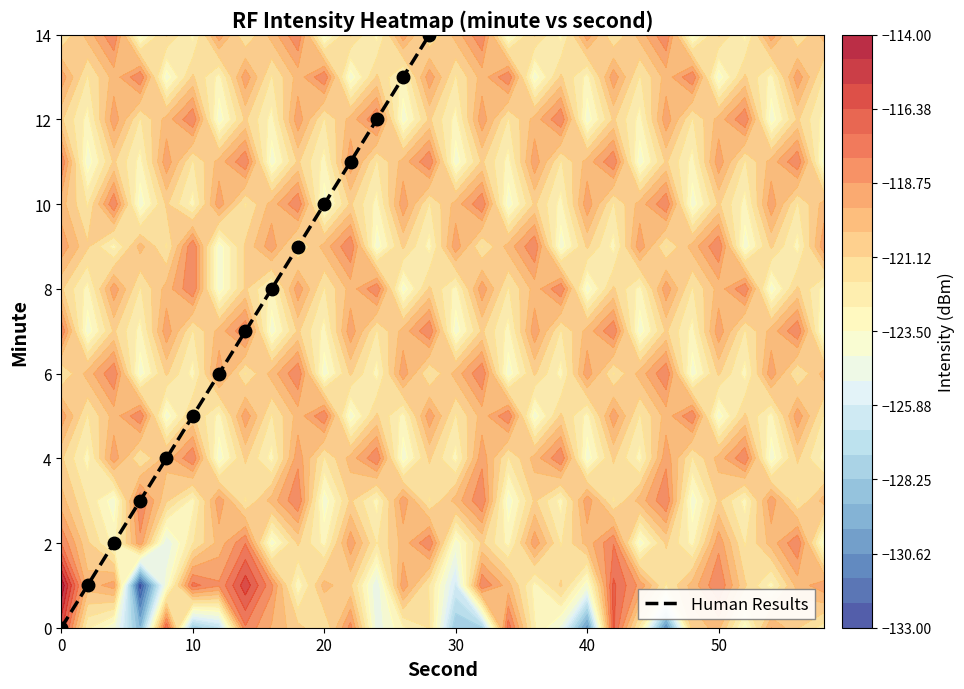

Between 8 and 9, which is larger?

9